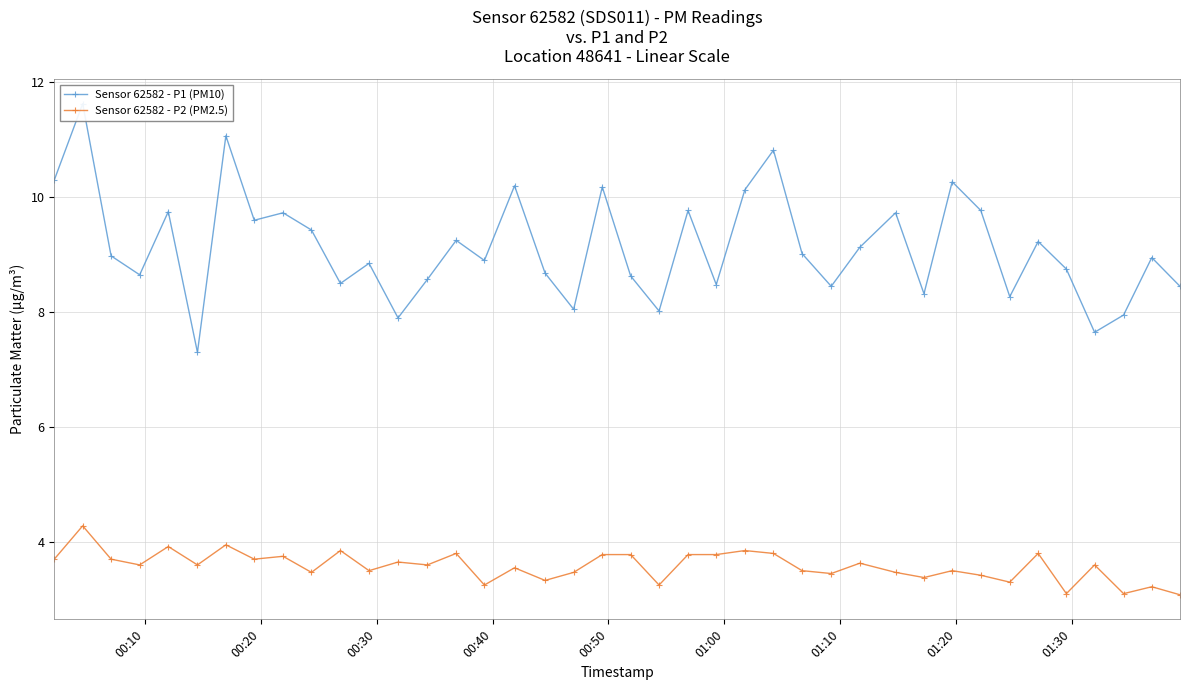

What is the value of the Sensor 62582 - P2 (PM2.5) point at the 2nd from the left?

4.3